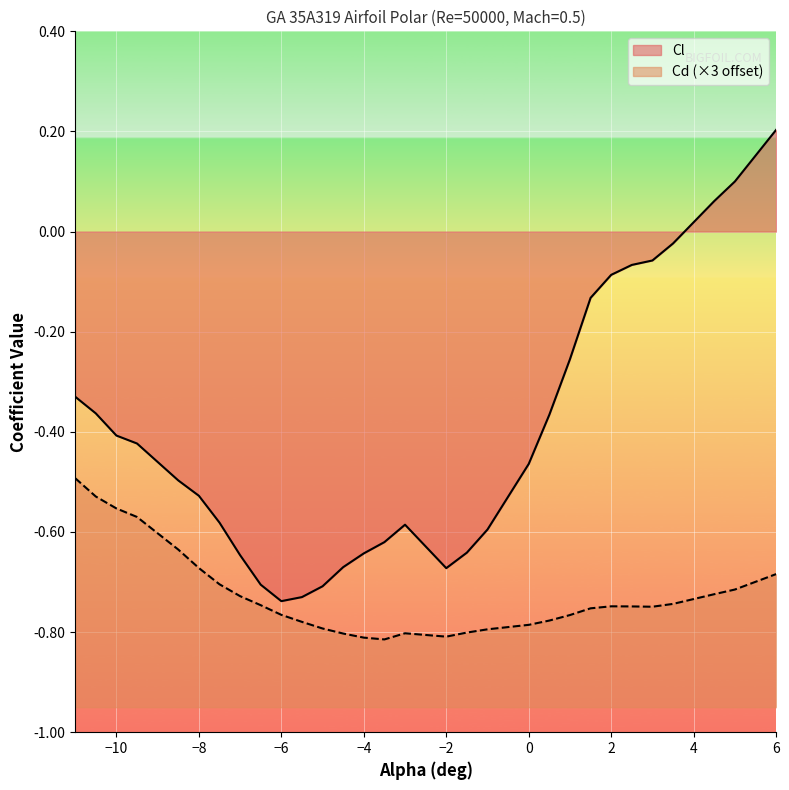

How many lines are shown in the chart?

2